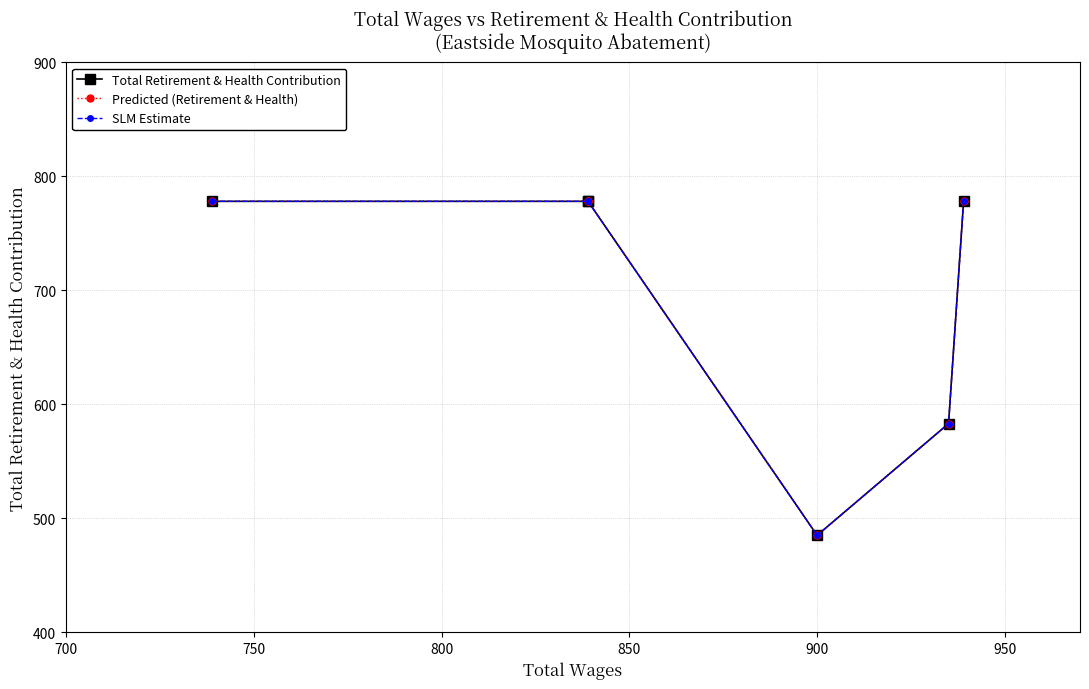

At 700, list the series in order from largest to smallest.

Total Retirement & Health Contribution, Predicted (Retirement & Health), SLM Estimate